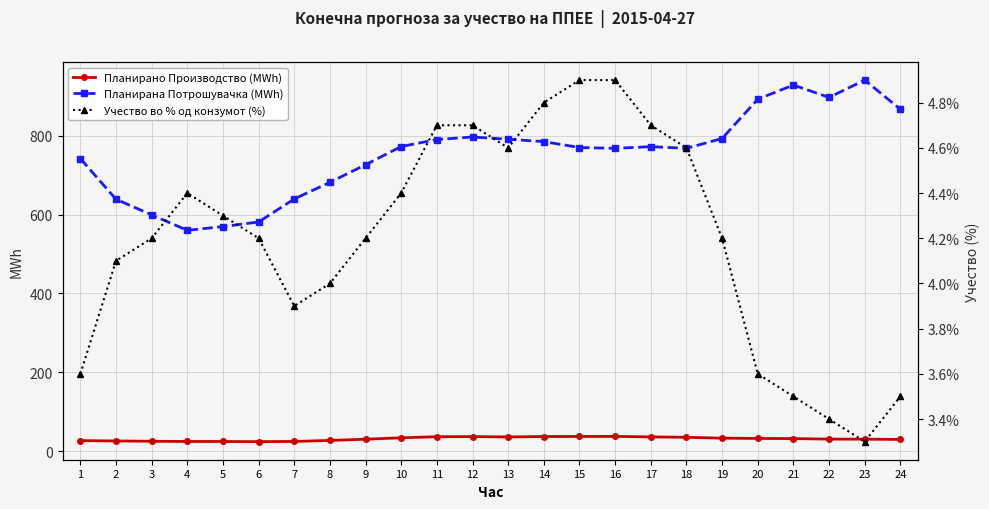

Reading left to right, extract all data points from this chart.

Планирано Производство (MWh): 1=27.0	2=26.1	3=25.3	4=24.8	5=24.7	6=24.3	7=24.8	8=27.4	9=30.5	10=34.1	11=36.8	12=37.1	13=36.3	14=37.3	15=37.4	16=37.6	17=36.4	18=35.3	19=33.2	20=32.4	21=32.1	22=30.7	23=30.7	24=29.9
Планирана Потрошувачка (MWh): 1=741.9	2=638.6	3=599.1	4=559.9	5=569.4	6=581.0	7=639.5	8=681.5	9=726.2	10=772.3	11=790.0	12=796.4	13=790.8	14=784.7	15=769.8	16=767.7	17=772.0	18=767.7	19=792.6	20=892.2	21=928.2	22=896.8	23=940.7	24=866.8
Учество во % од конзумот (%): 1=3.6	2=4.1	3=4.2	4=4.4	5=4.3	6=4.2	7=3.9	8=4.0	9=4.2	10=4.4	11=4.7	12=4.7	13=4.6	14=4.8	15=4.9	16=4.9	17=4.7	18=4.6	19=4.2	20=3.6	21=3.5	22=3.4	23=3.3	24=3.5